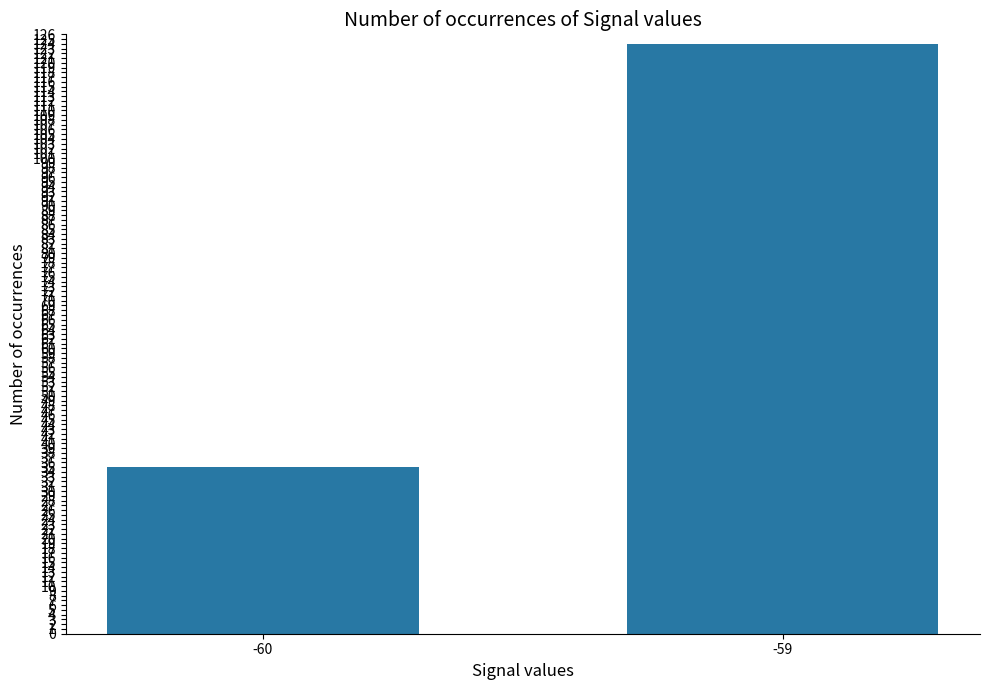

At which category does the chart reach its peak across all series?

-59